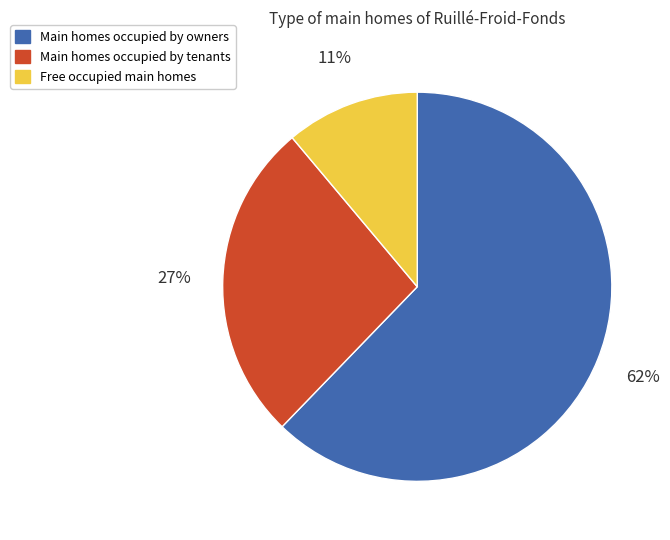

True or false: Free occupied main homes accounts for 11% of the total.

True